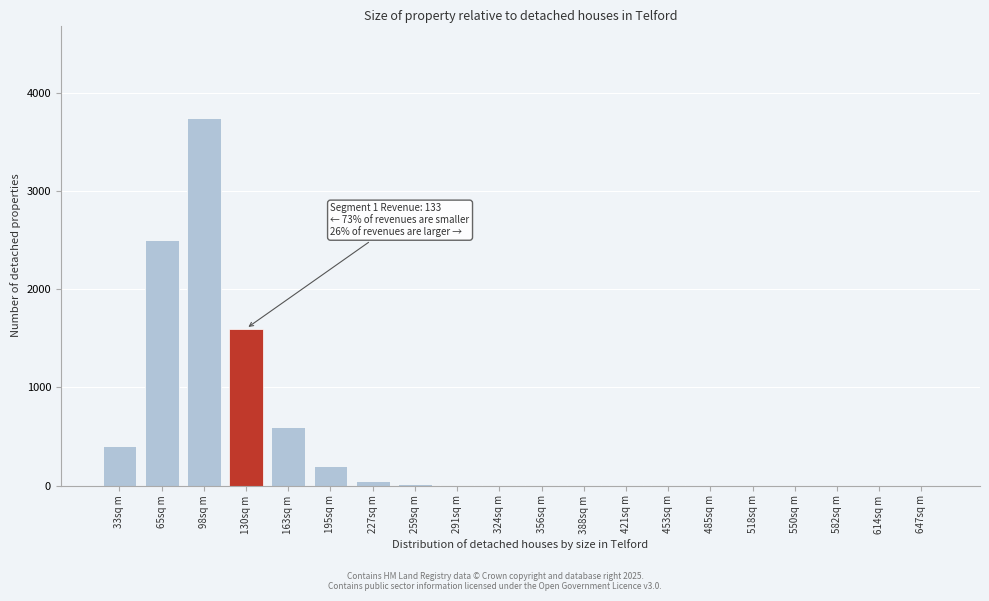

Between 195sq m and 518sq m, which is larger?

195sq m